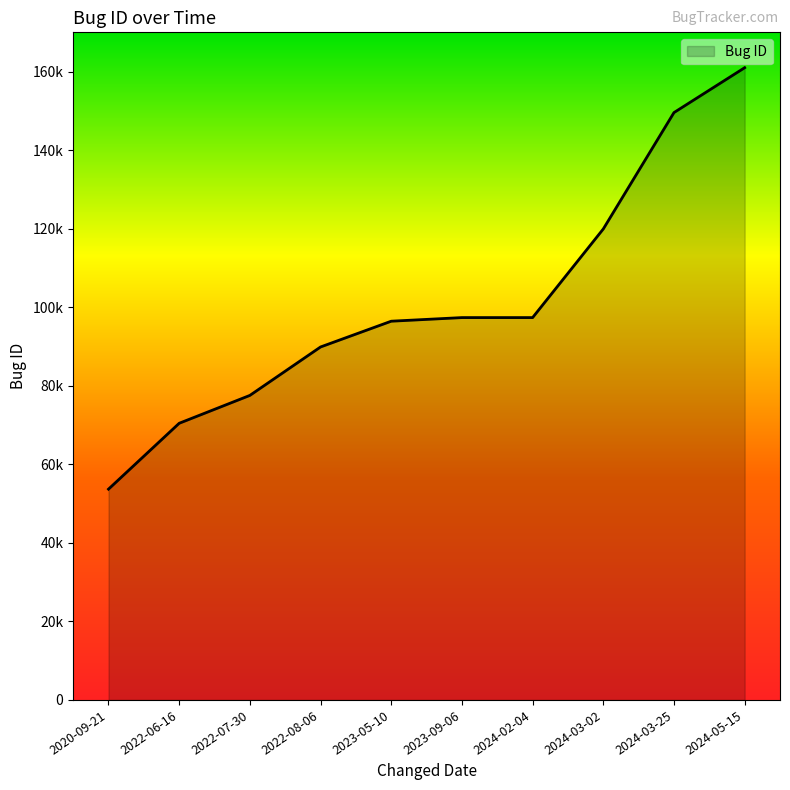

Is this an area chart (filled region under the line)?

Yes